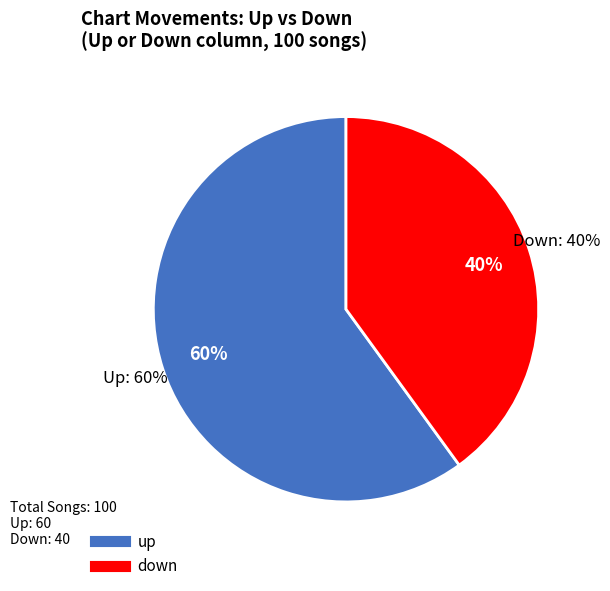

Which category has the smallest portion of the pie?

down